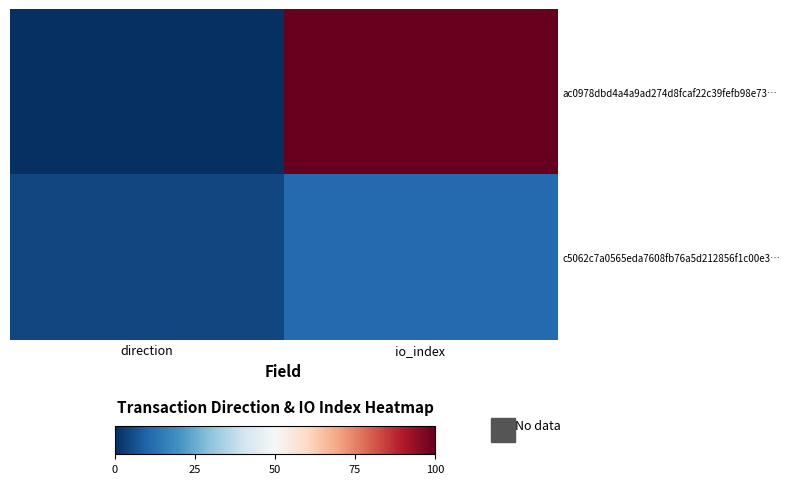

What is the total value across all series at io_index?

111.1